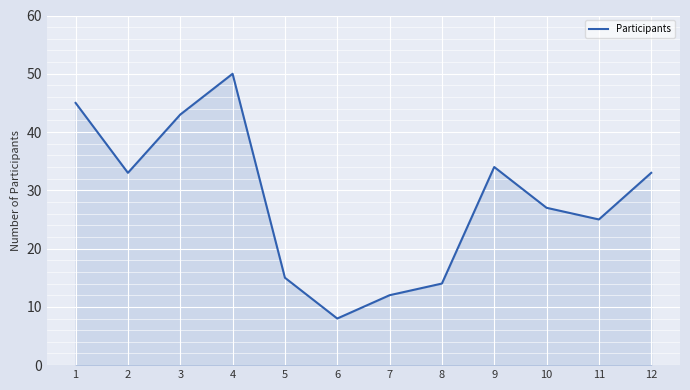

Reading left to right, transcribe all the data shown in this chart.

1=45	2=33	3=43	4=50	5=15	6=8	7=12	8=14	9=34	10=27	11=25	12=33